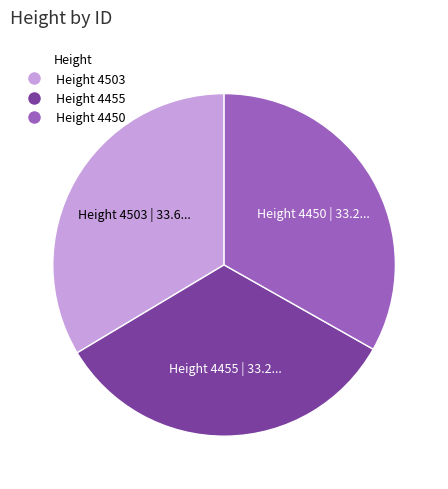

Approximately how many times larger is the value at Height 4503 | 33.6... compared to Height 4450 | 33.2...?

1.0